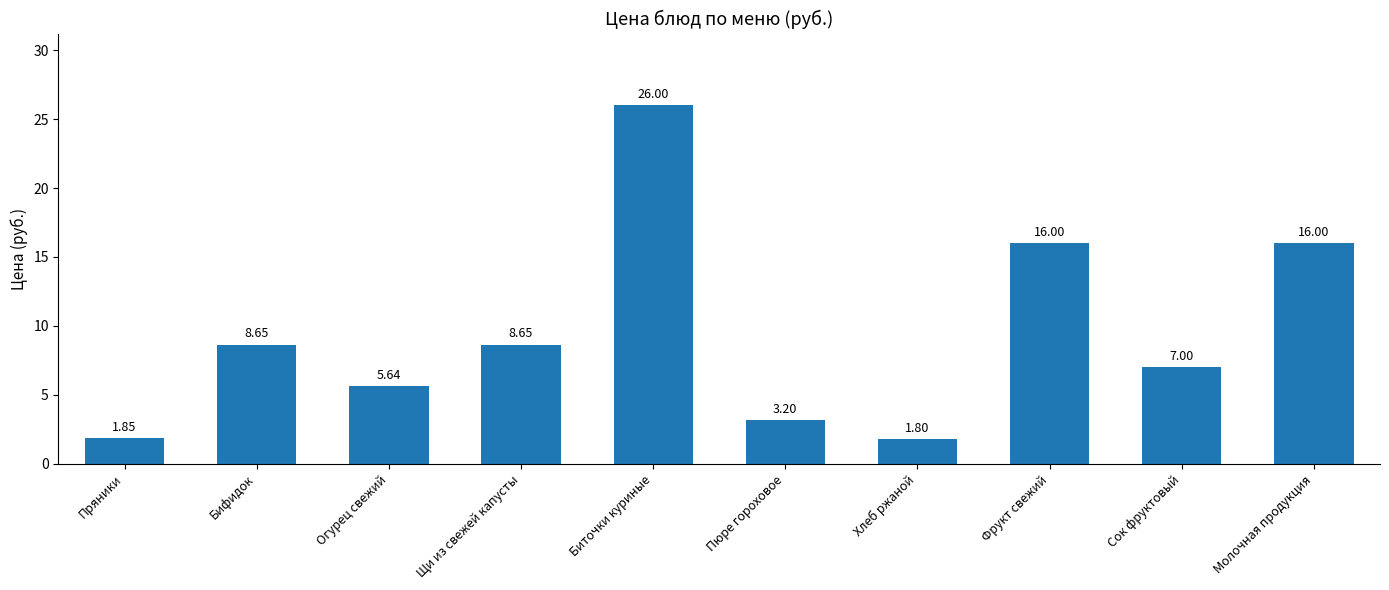

Where does the data first go above 8?

Бифидок